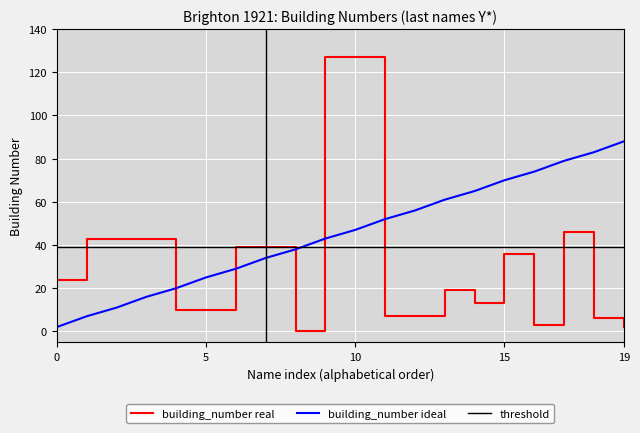

True or false: building_number ideal and building_number real cross at least once.

True